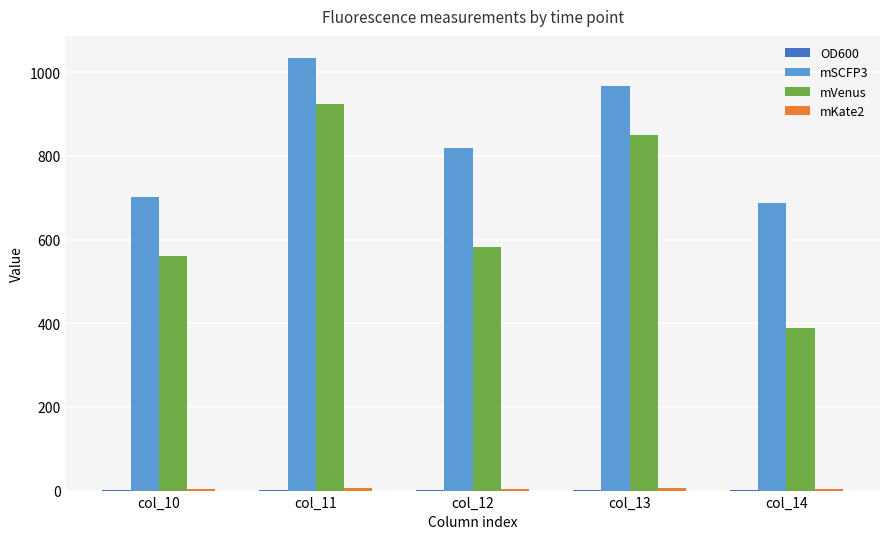

The value of mVenus at col_13 is 1356.3. True or false?

False